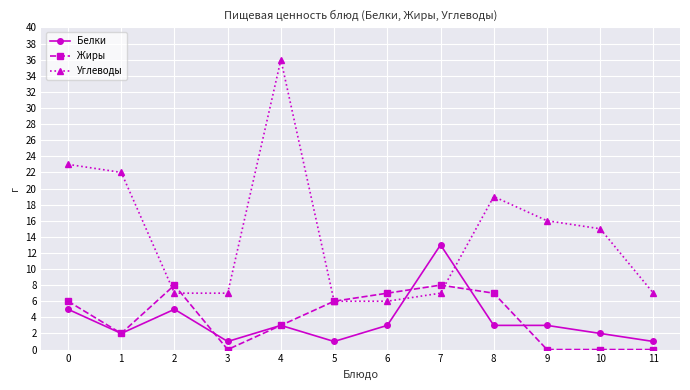

Is the value of Жиры at 11 greater than the value of Углеводы at 8?

No